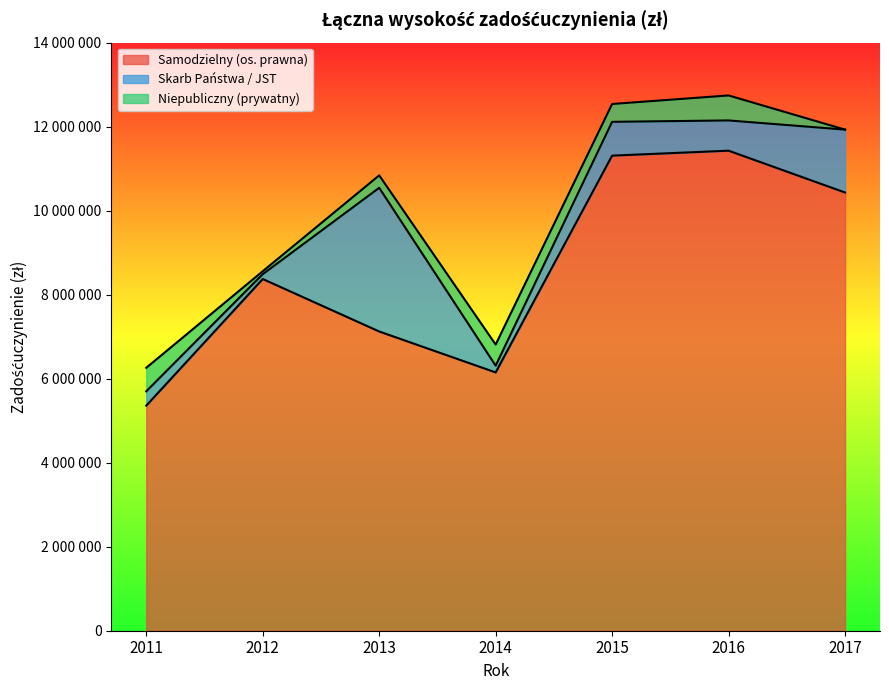

Which series has the largest total across all categories?

Samodzielny (os. prawna)